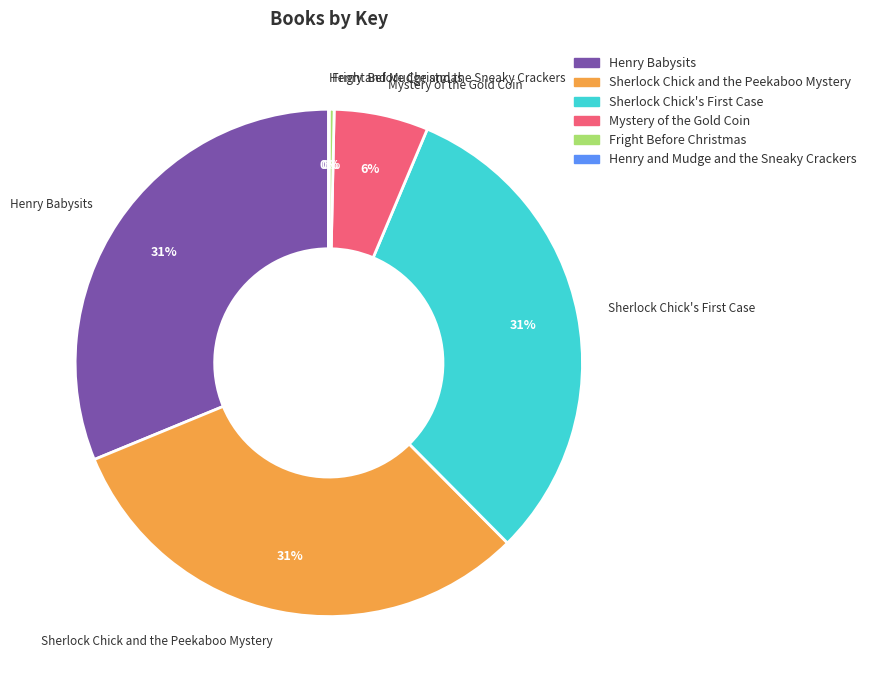

Is Henry Babysits the majority of the pie?

No